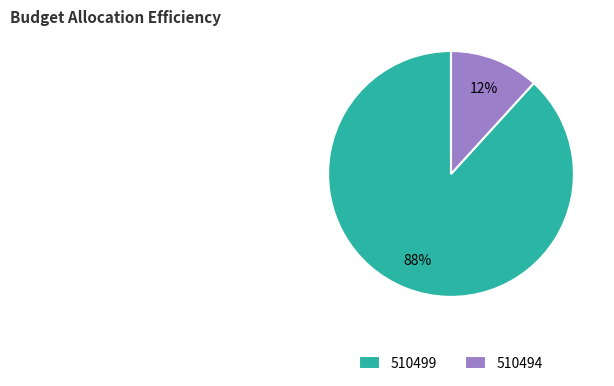

To the nearest percent, what percentage of the pie is 510499?

88%